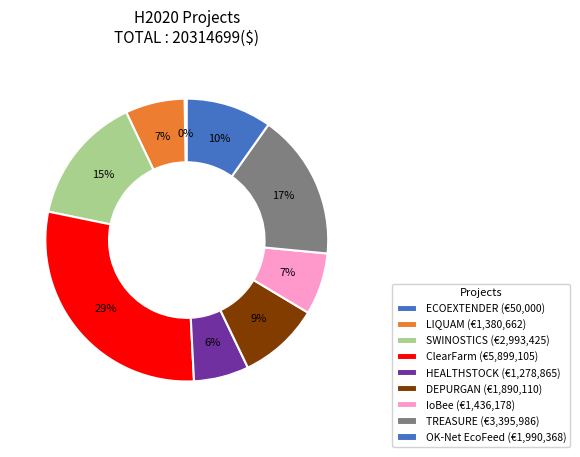

How many slices are in this pie chart?

9